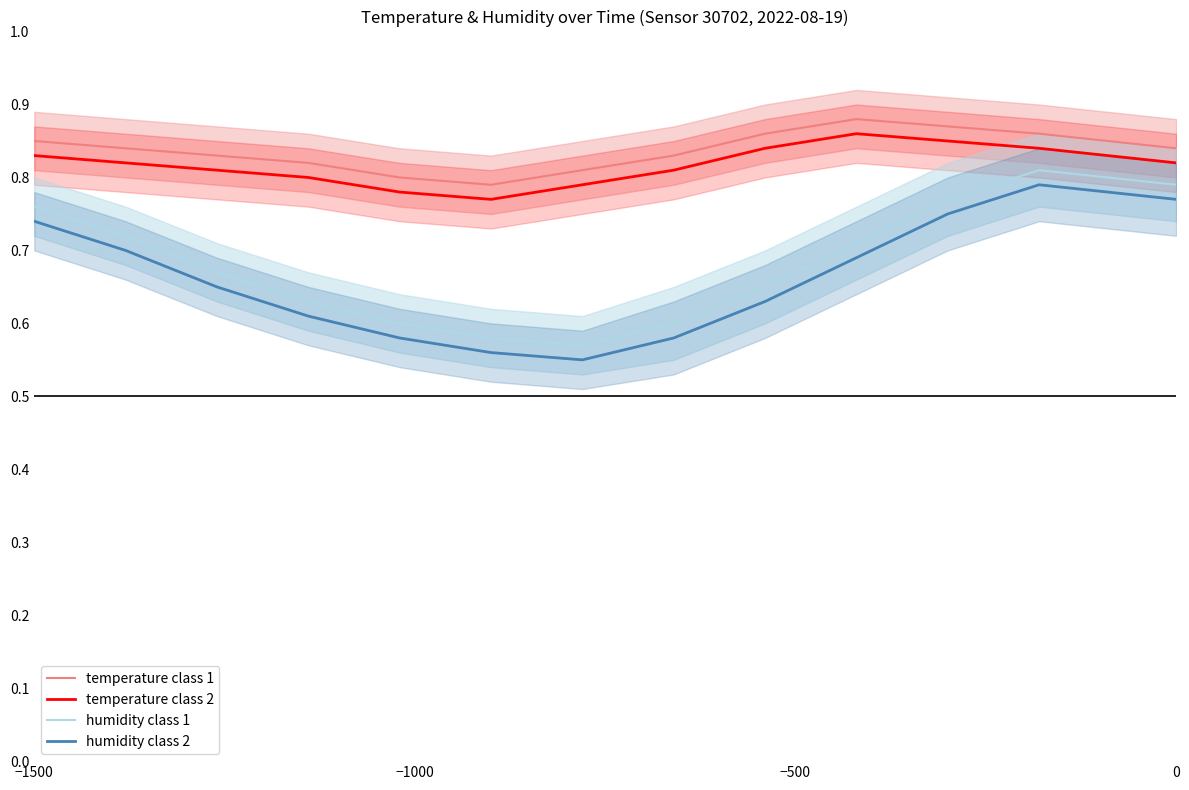

Is this an area chart (filled region under the line)?

No